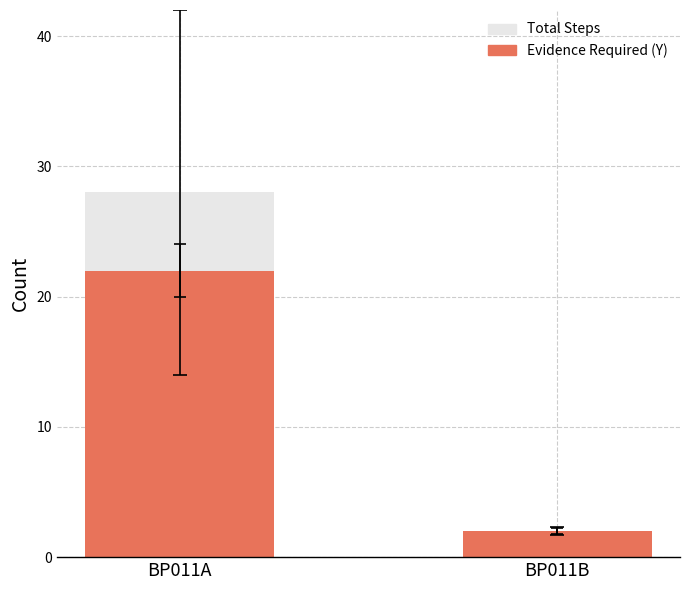

Reading left to right, extract all data points from this chart.

Total Steps: 28	2
Evidence Required (Y): 22	2